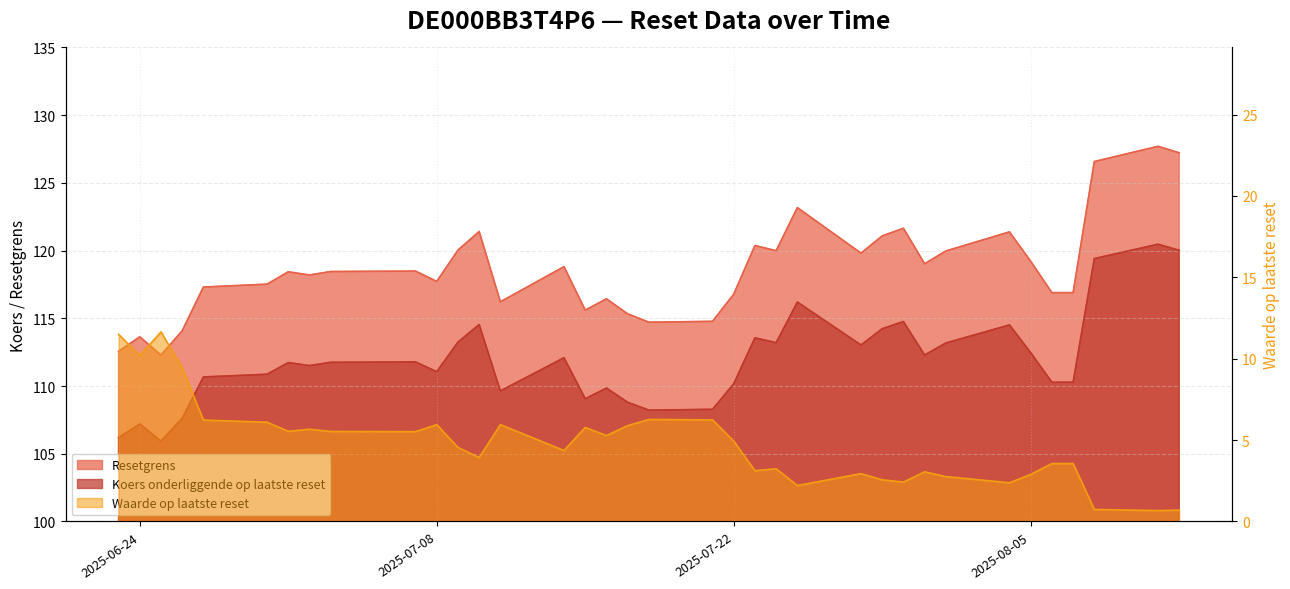

Is the value of Resetgrens at 2025-07-03 greater than the value of Waarde op laatste reset at 2025-07-15?

Yes